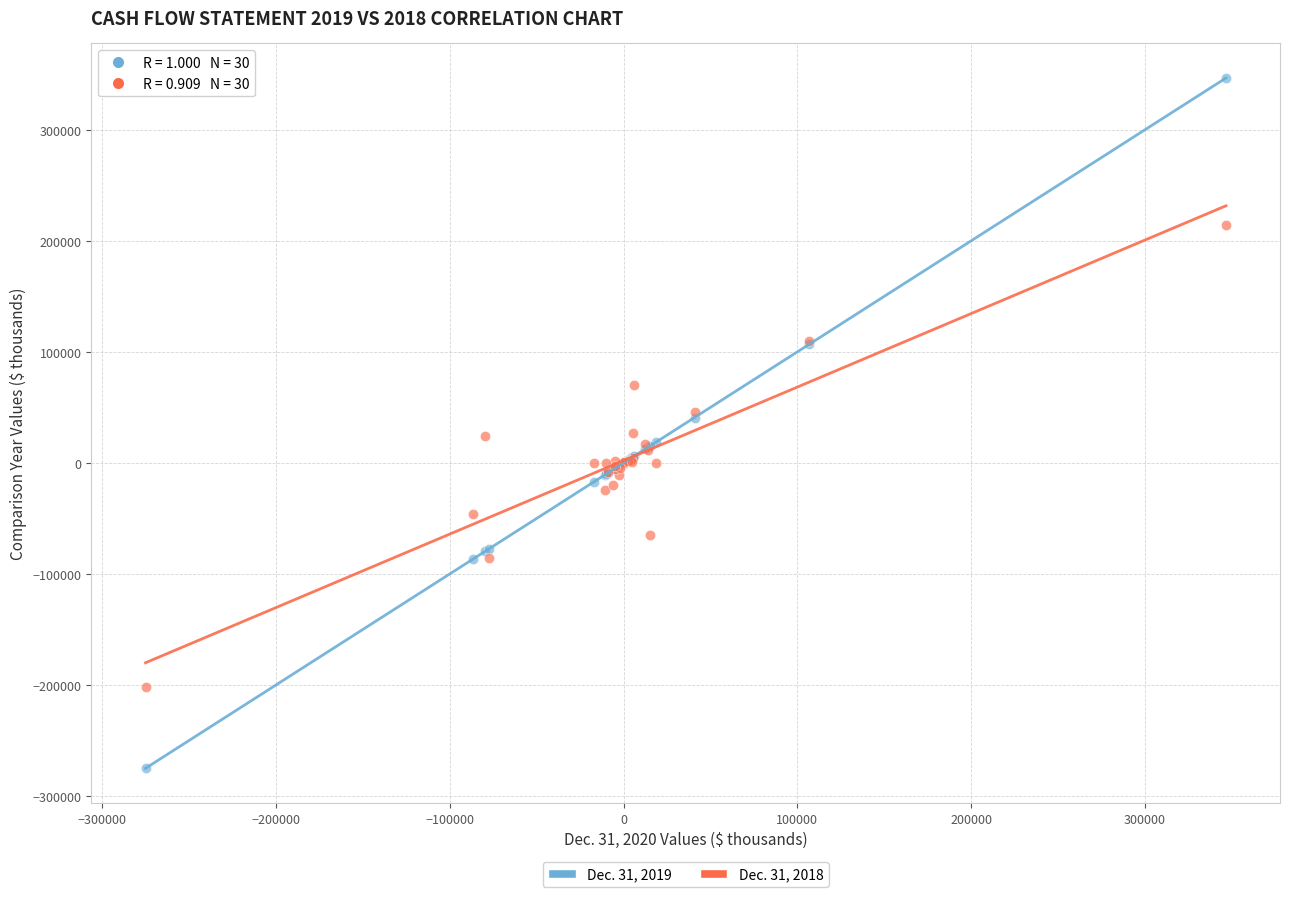

What are all the series names shown in the legend?

Dec. 31, 2019, Dec. 31, 2018